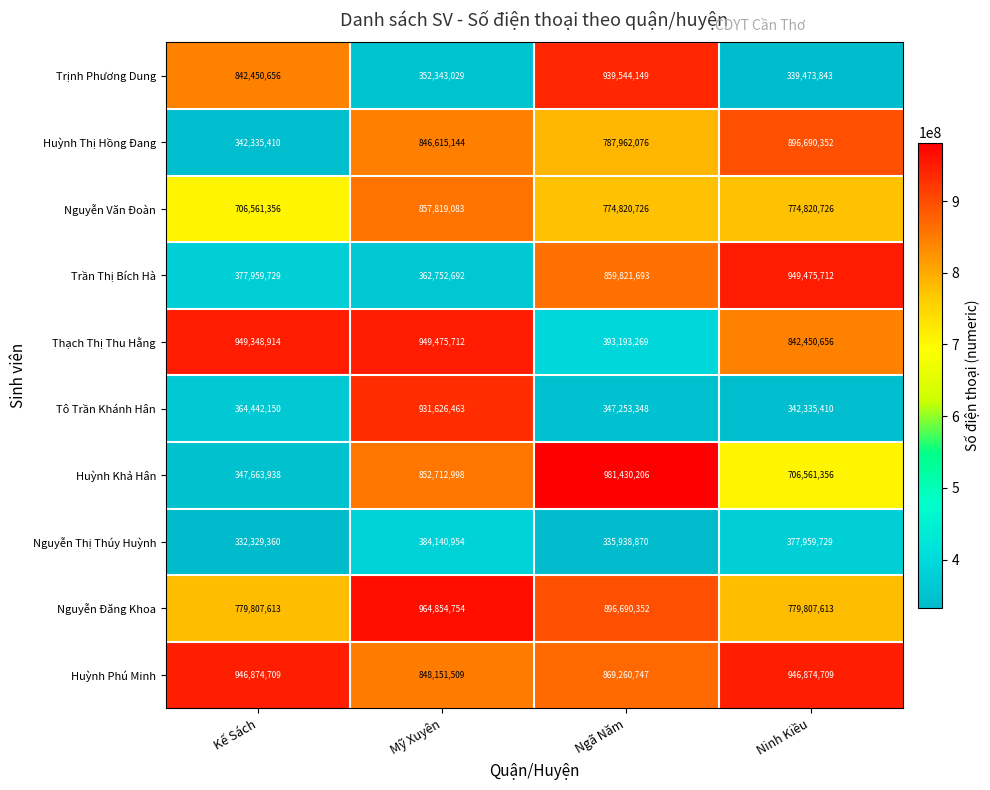

What is the difference between the maximum and minimum values in the Tô Trần Khánh Hân series?

589291053